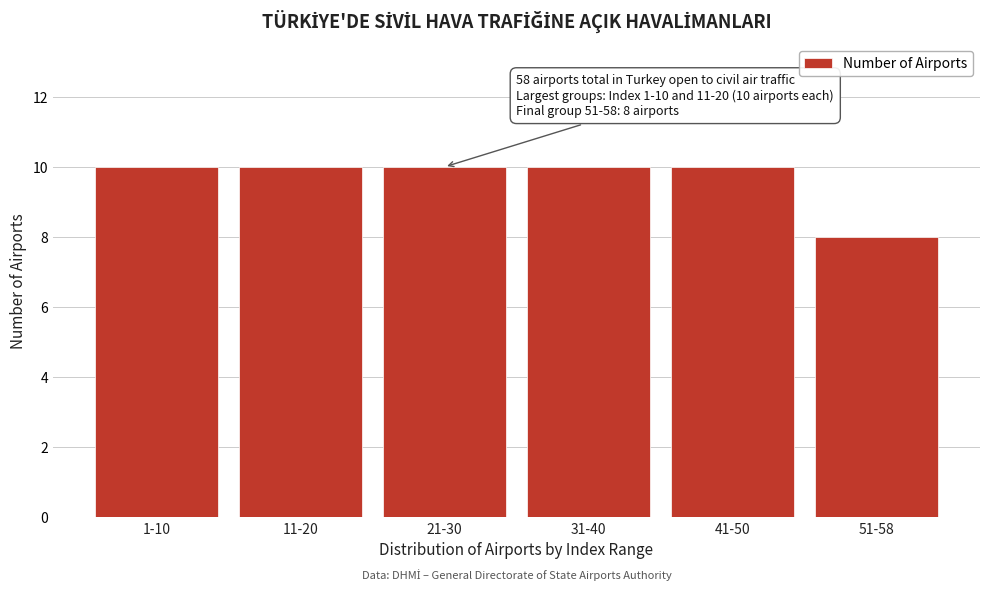

Reading left to right, what are all the values shown in this chart?

10	10	10	10	10	8